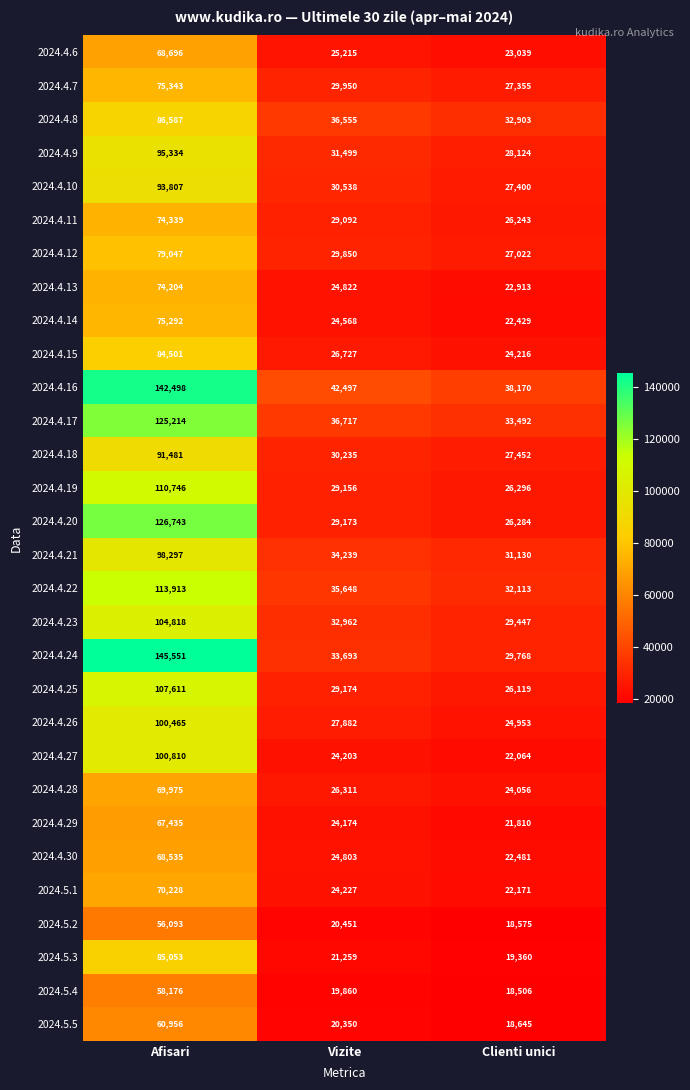

What is the difference between the maximum and minimum values in the 2024.4.19 series?

84450